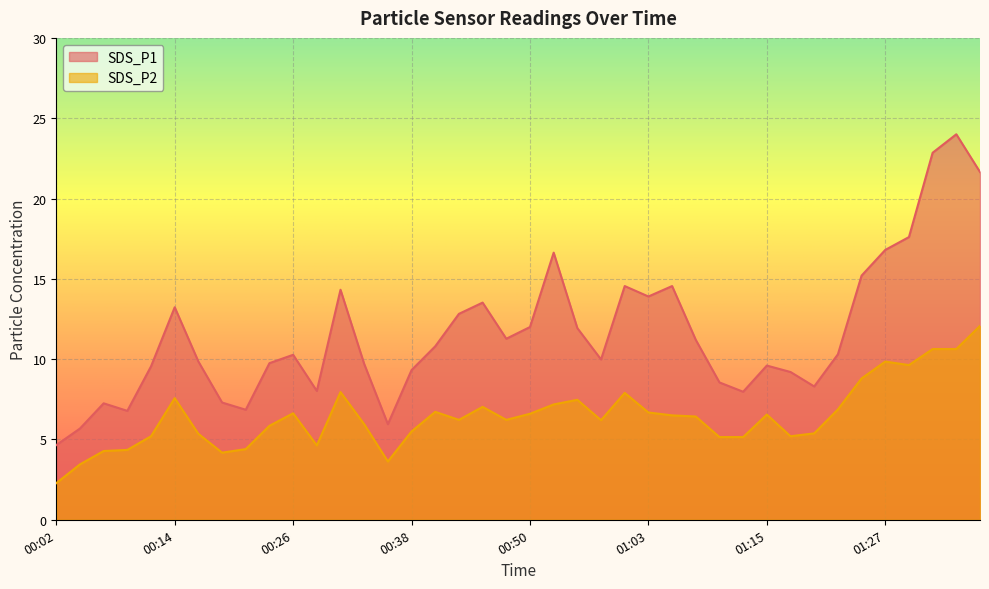

Reading left to right, transcribe all the data shown in this chart.

SDS_P1: 00:02=4.7	00:04=5.7	00:07=7.2	00:09=6.8	00:11=9.6	00:14=13.2	00:16=9.8	00:19=7.3	00:21=6.8	00:24=9.8	00:26=10.3	00:28=8.0	00:31=14.3	00:33=9.7	00:36=6.0	00:38=9.3	00:41=10.8	00:43=12.8	00:45=13.5	00:48=11.3	00:50=12.0	00:53=16.6	00:55=11.9	00:58=10.0	01:00=14.6	01:03=13.9	01:05=14.6	01:07=11.2	01:10=8.6	01:12=8.0	01:15=9.6	01:17=9.2	01:20=8.3	01:22=10.3	01:24=15.2	01:27=16.8	01:29=17.6	01:32=22.9	01:34=24.0	01:37=21.6
SDS_P2: 00:02=2.3	00:04=3.5	00:07=4.3	00:09=4.3	00:11=5.2	00:14=7.6	00:16=5.3	00:19=4.2	00:21=4.4	00:24=5.8	00:26=6.6	00:28=4.6	00:31=8.0	00:33=6.0	00:36=3.6	00:38=5.5	00:41=6.7	00:43=6.2	00:45=7.0	00:48=6.2	00:50=6.6	00:53=7.2	00:55=7.5	00:58=6.2	01:00=7.9	01:03=6.7	01:05=6.5	01:07=6.4	01:10=5.2	01:12=5.2	01:15=6.5	01:17=5.2	01:20=5.4	01:22=6.9	01:24=8.8	01:27=9.8	01:29=9.6	01:32=10.6	01:34=10.6	01:37=12.1